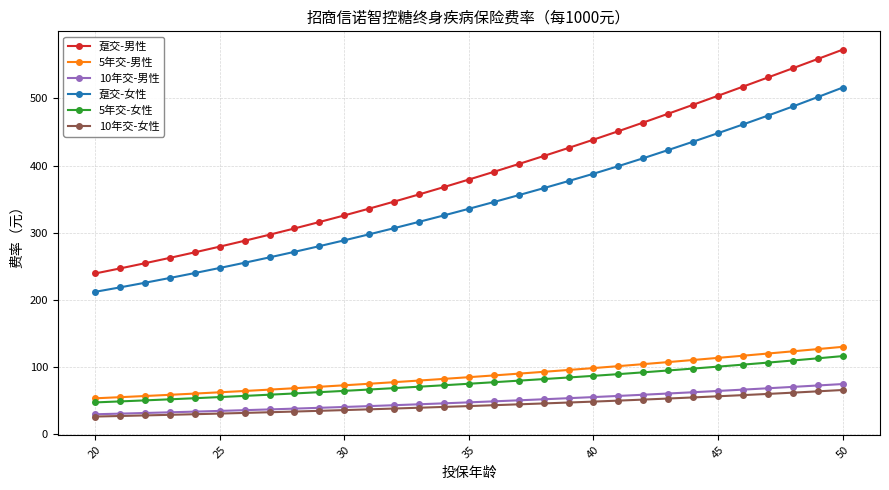

How many data points does each series have?

31